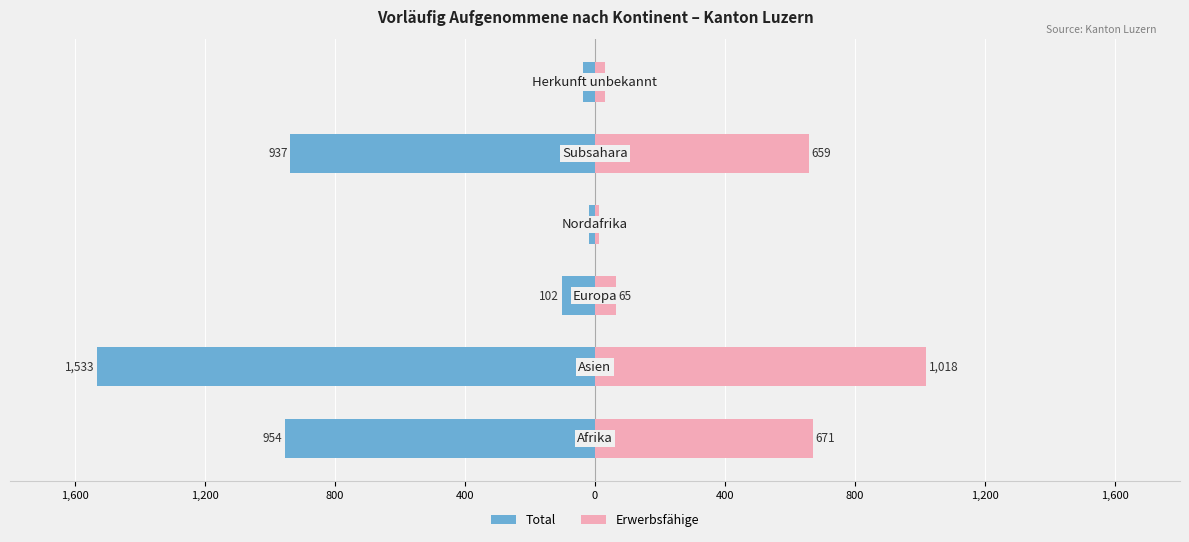

Is it true that Erwerbsfähige equals 17 at 400?

False